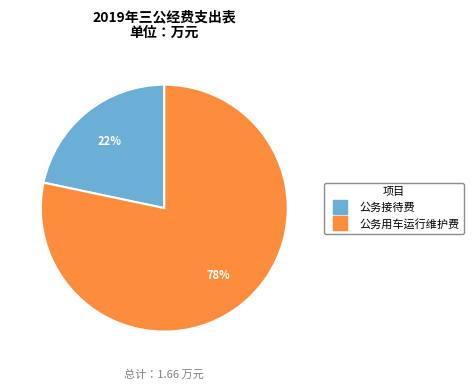

To the nearest percent, what is the average slice percentage?

50%